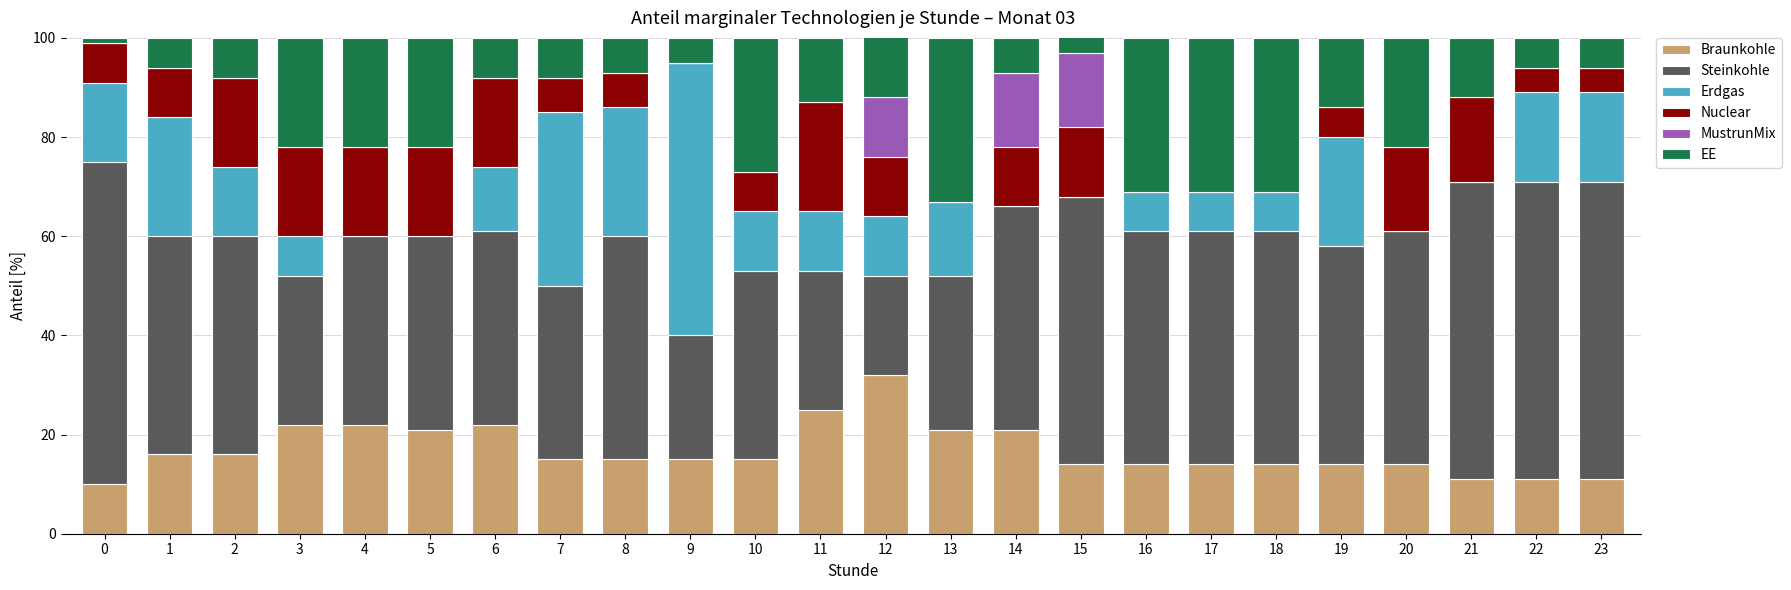

Between 2 and 18, which is larger?

2